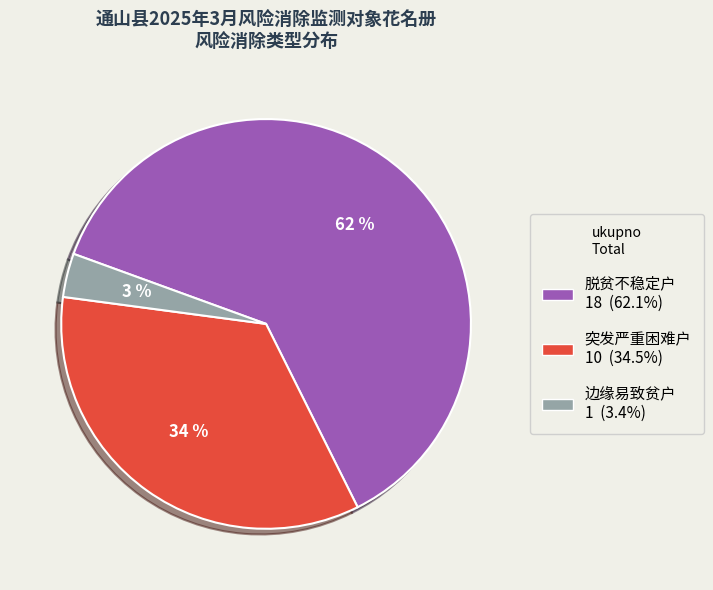

To the nearest percent, what is the difference between the 突发严重困难户 and 边缘易致贫户 slice percentages?

31%